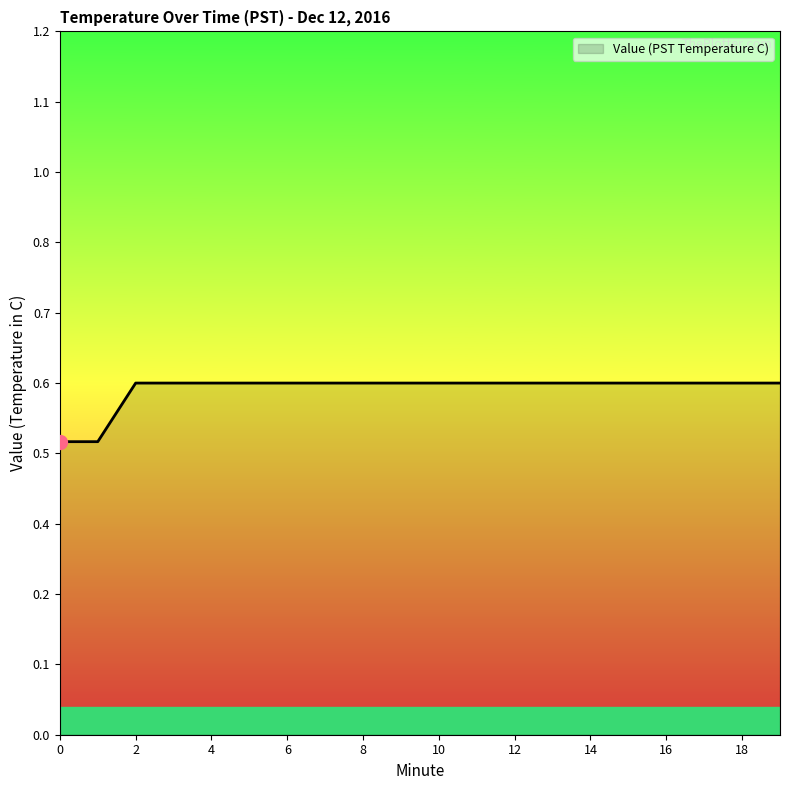

Count the values in the range 0 to 1.

20